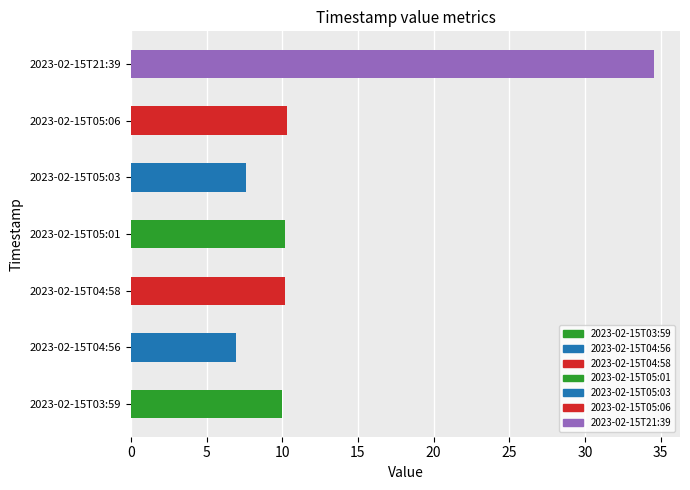

Which category has the lowest value across all series?

2023-02-15T04:56